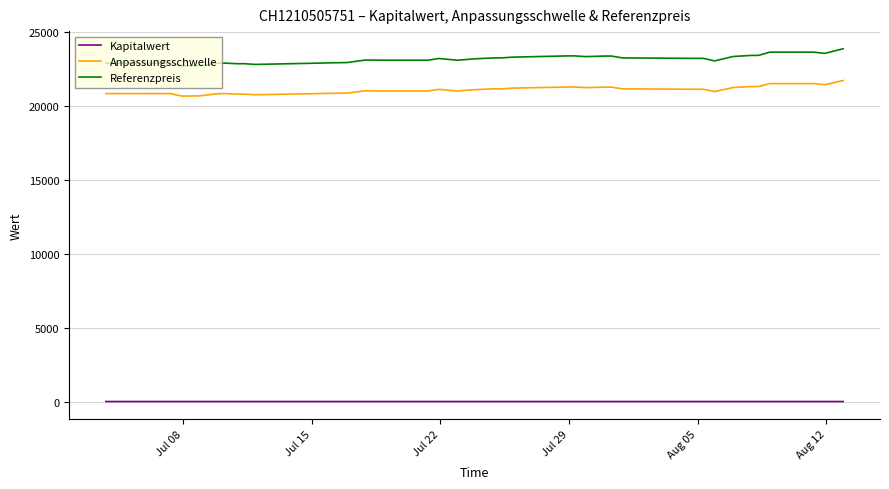

What is the minimum value for Kapitalwert?

0.4